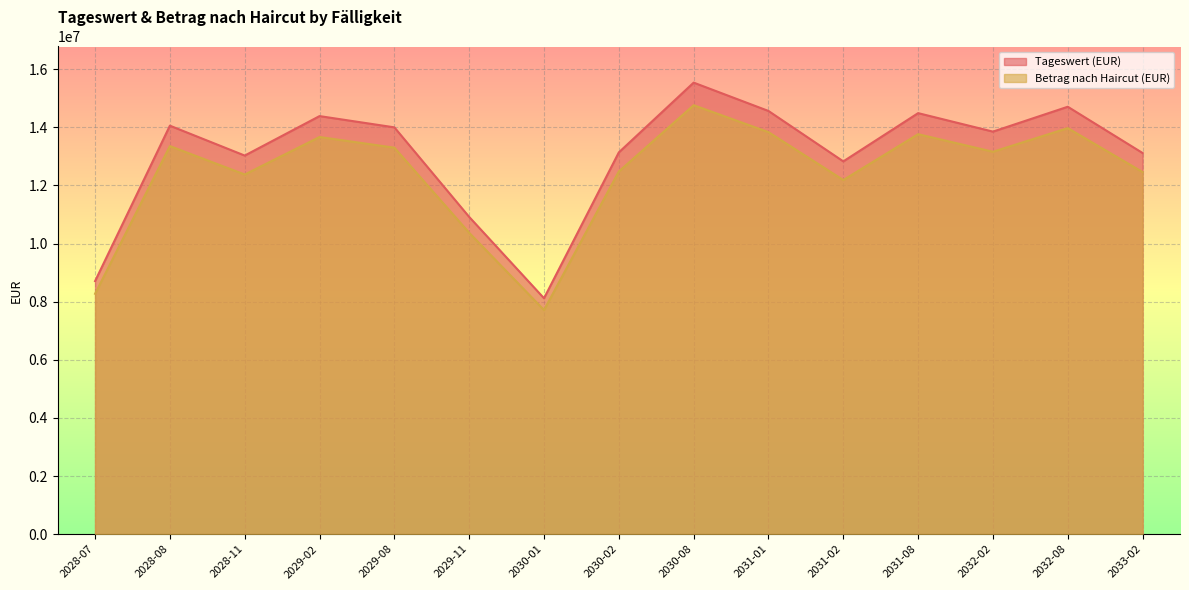

Which category has the lowest value across all series?

2030-01